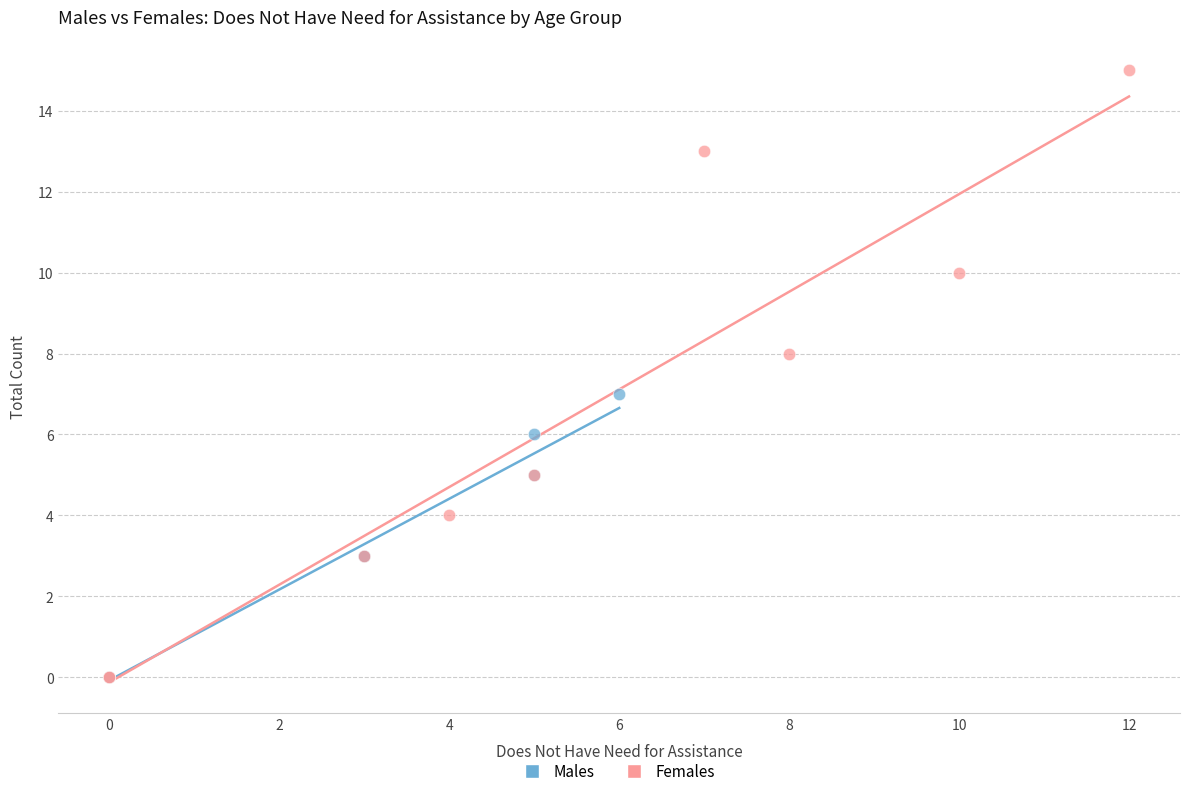

Which series has the largest Y range (max minus min)?

Females